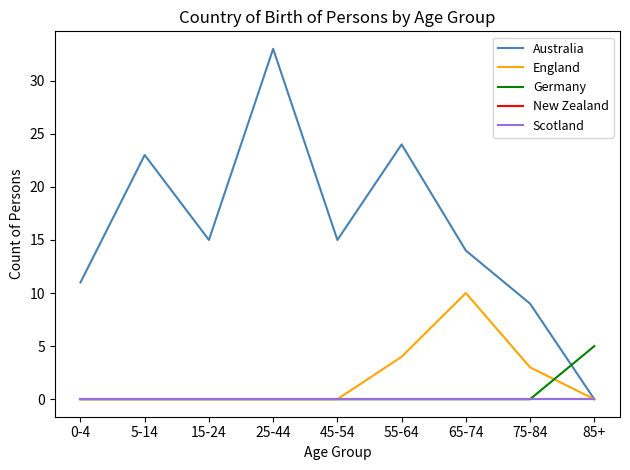

Does the chart display data point markers on the line(s)?

No